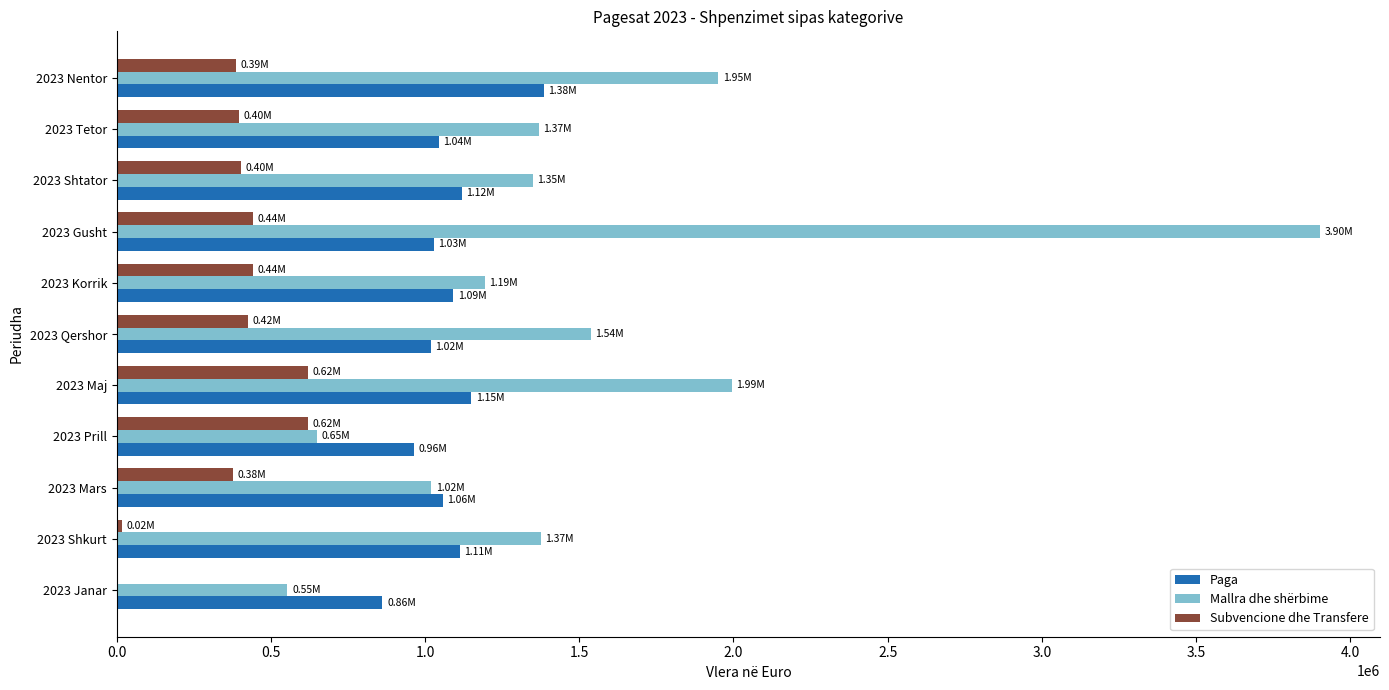

Is the value of Subvencione dhe Transfere at 2023 Korrik greater than the value of Paga at 2023 Janar?

No